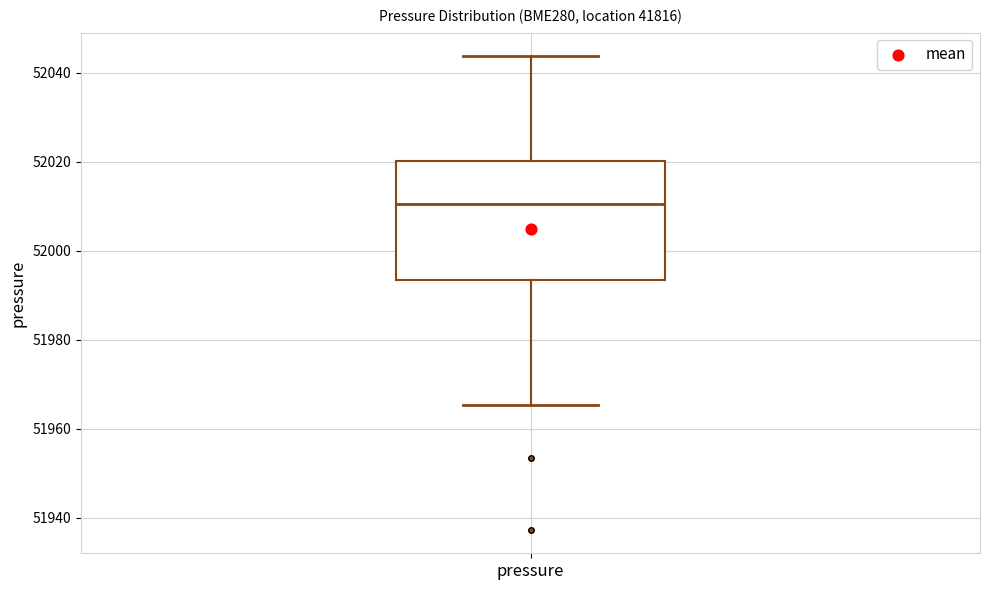

Read this box plot against the y-axis: the position of the median line, the range covered by the box, and the ends of both whiskers. The values are not printed on the chart, so give them approximately, as read against the axis.

median 52010, box 51994 to 52020, whiskers 51966 to 52044